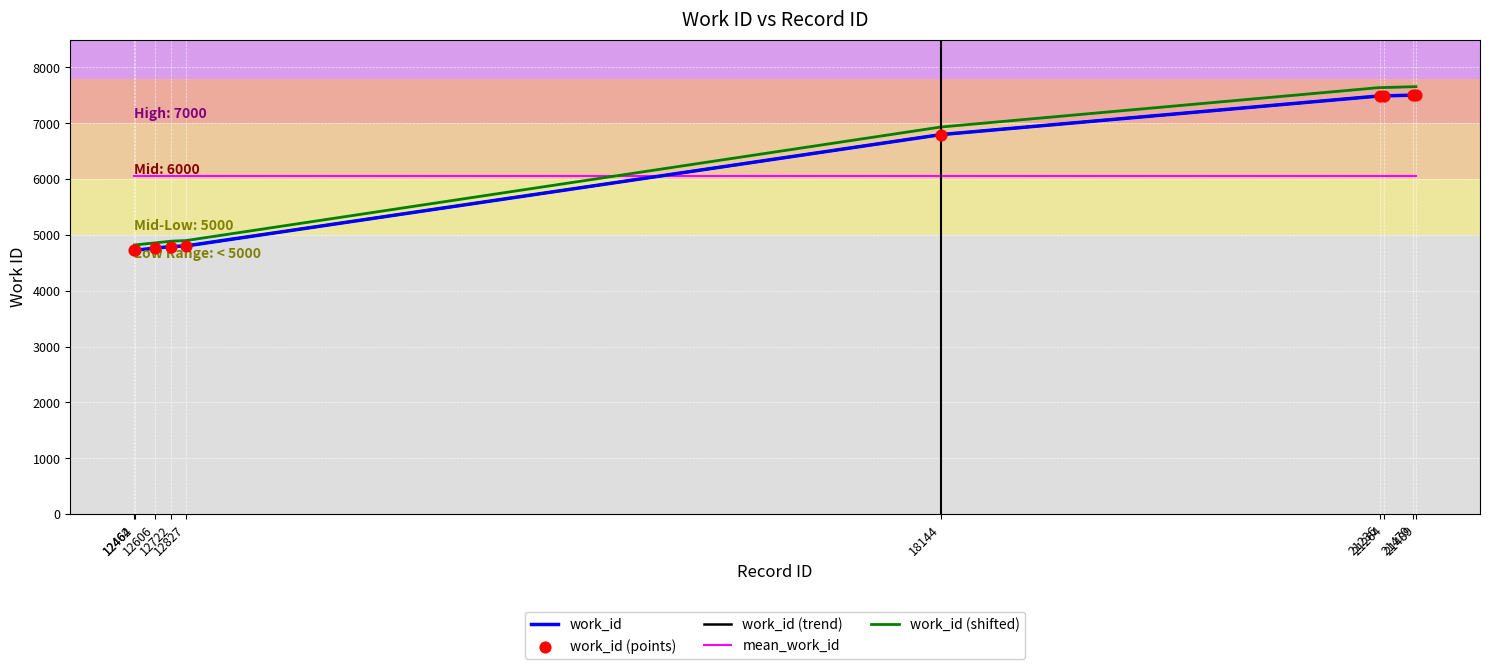

Approximately how many times larger is the value at 21264 compared to 21236?

1.0